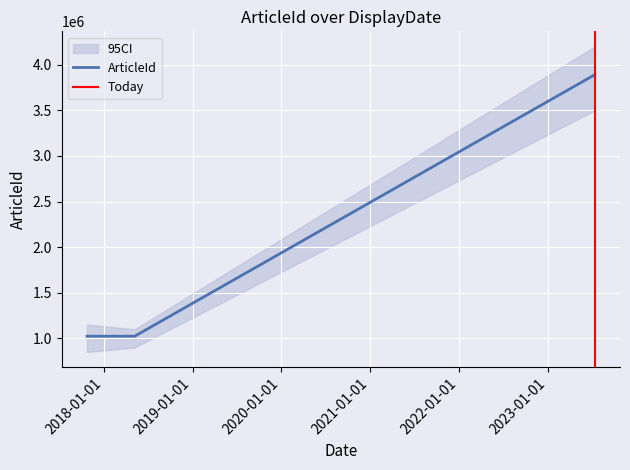

How many values are below 1023311?

1